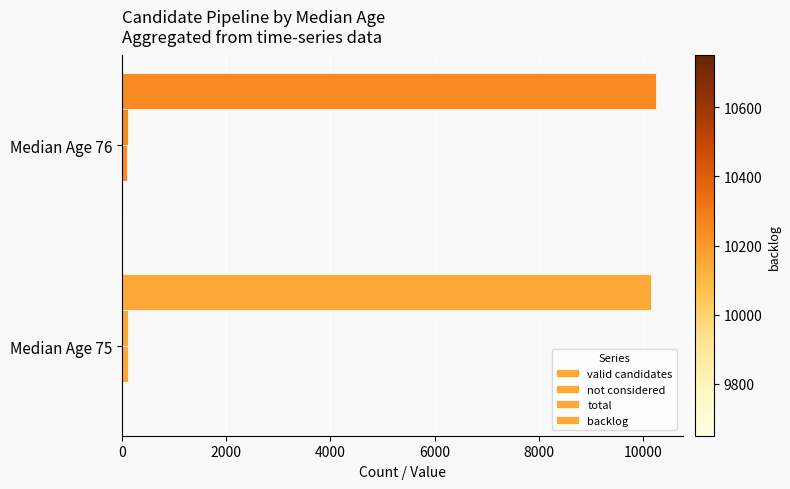

Count the number of categories in the chart.

2